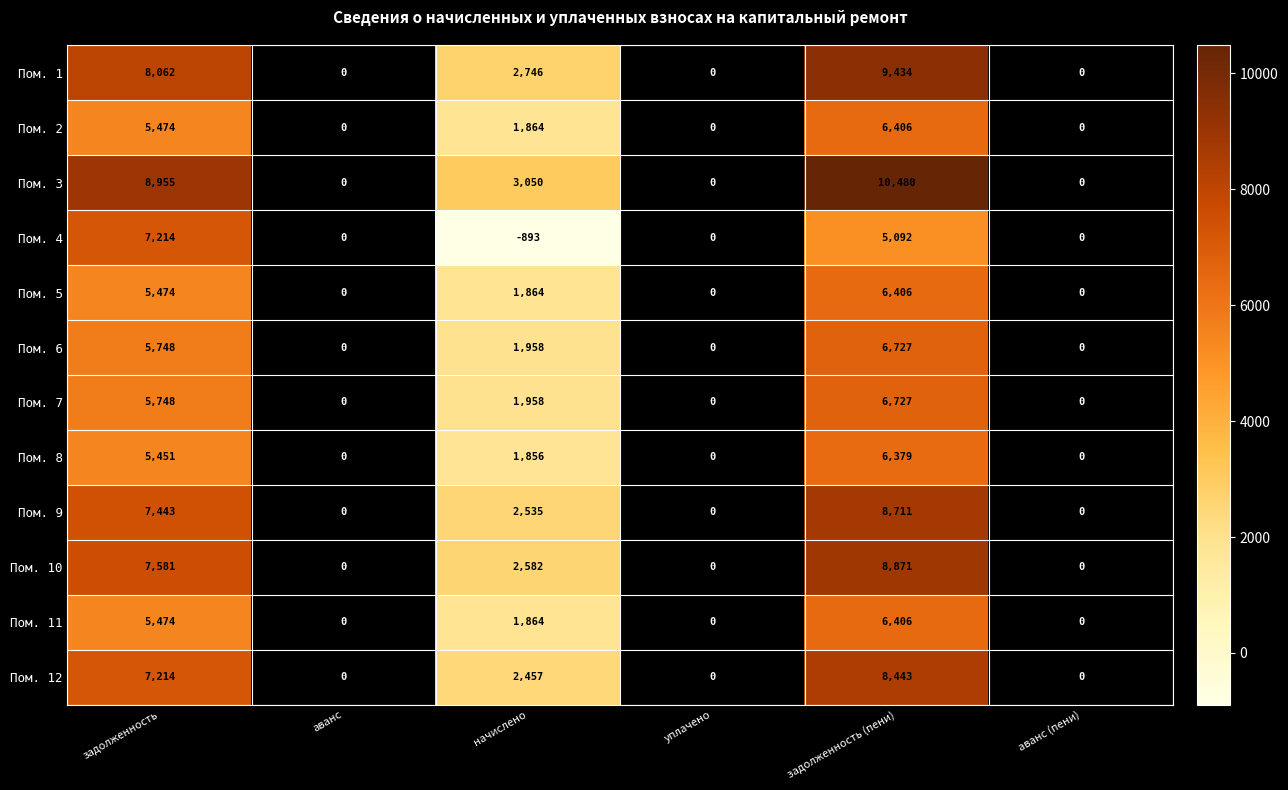

The Пом. 6 series shows 0 at аванс. True or false?

True